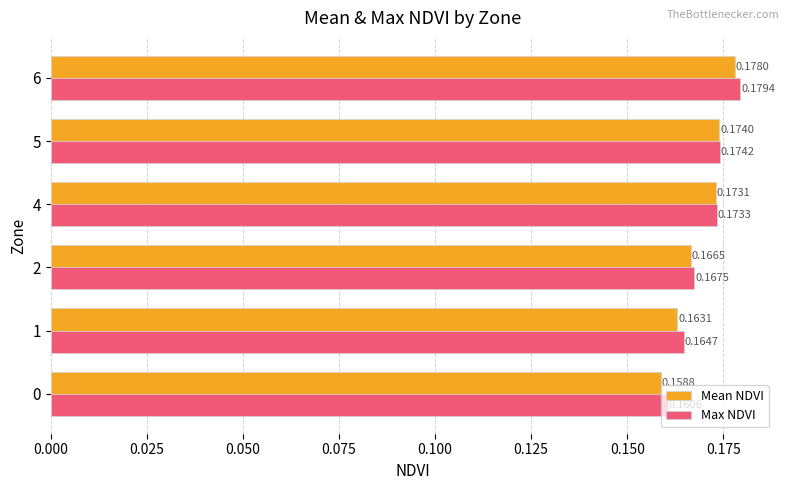

Which series has the largest range (max minus min)?

Mean NDVI